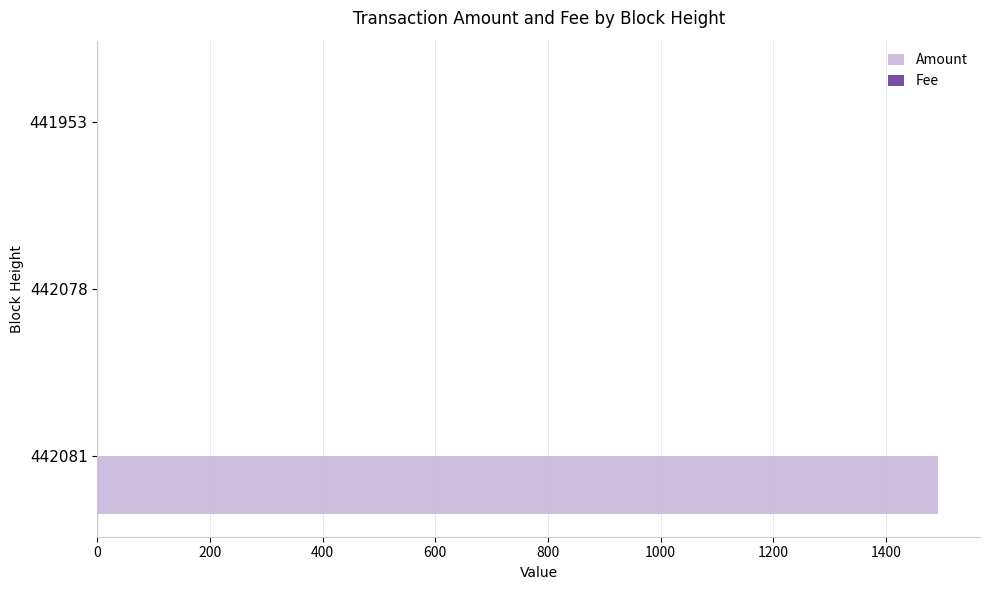

Which label corresponds to the largest value in the chart?

442081